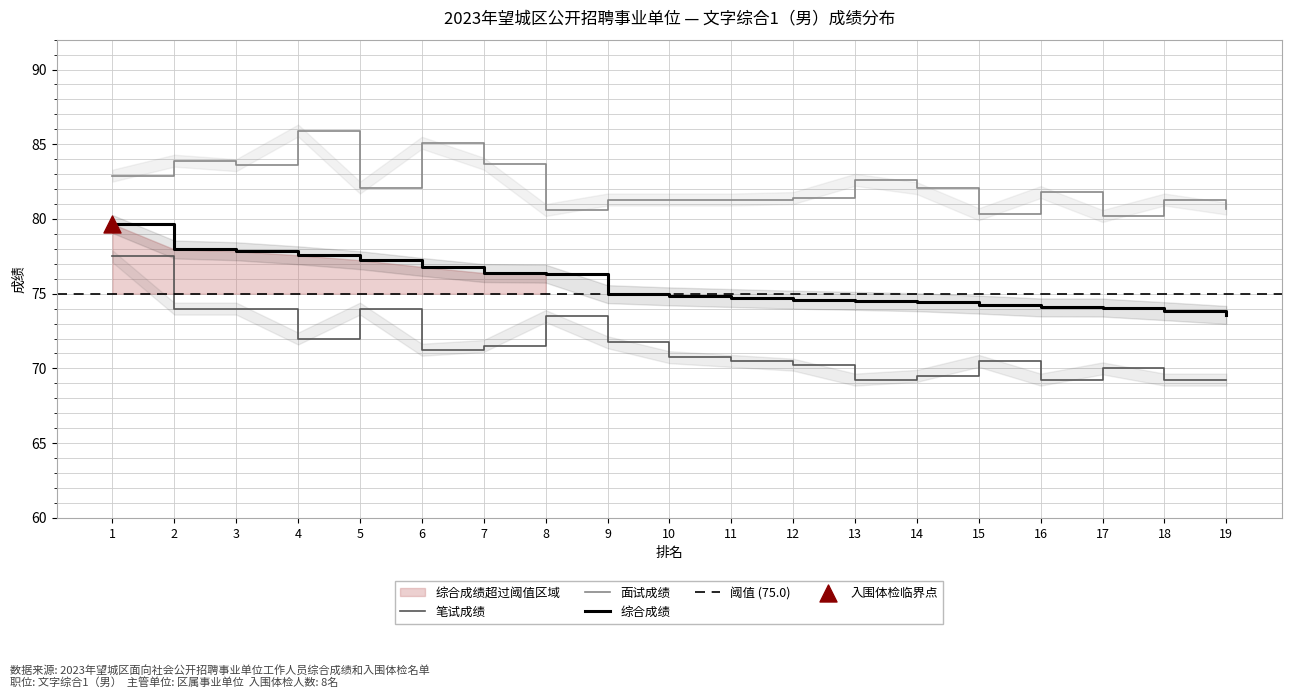

Is the value of 综合成绩 at 4 greater than the value of 笔试成绩 at 11?

Yes